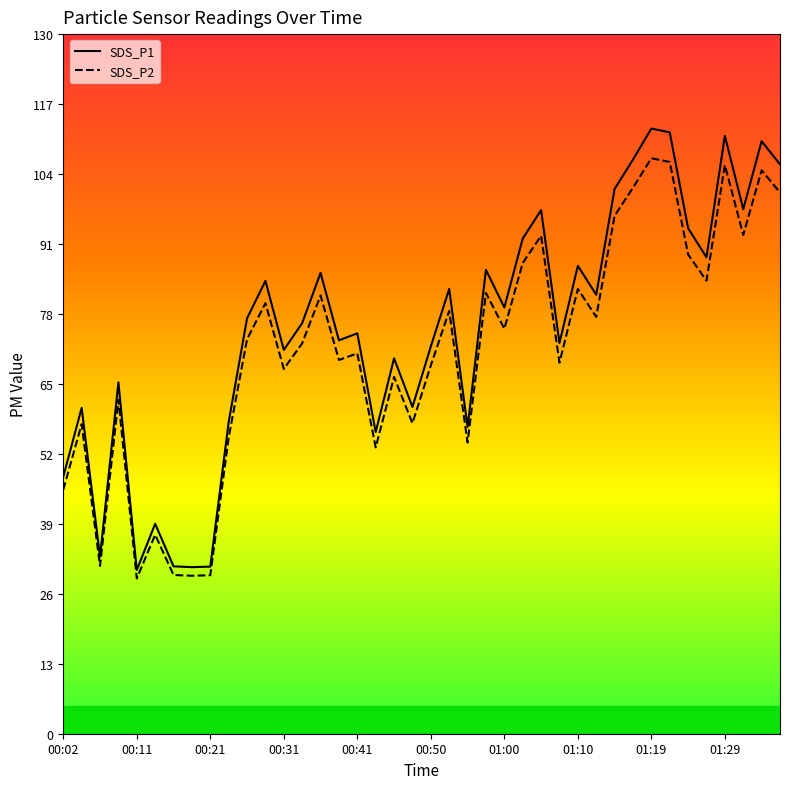

What are all the series names shown in the legend?

SDS_P1, SDS_P2